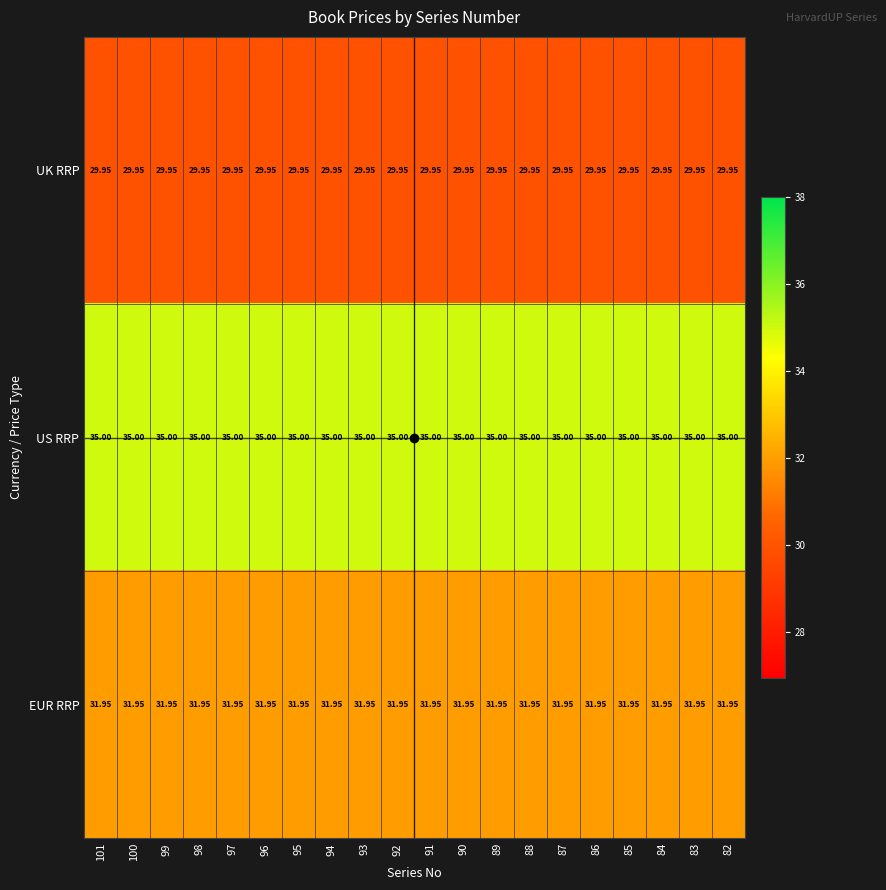

Rank the series by their average value, from lowest to highest.

UK RRP, EUR RRP, US RRP